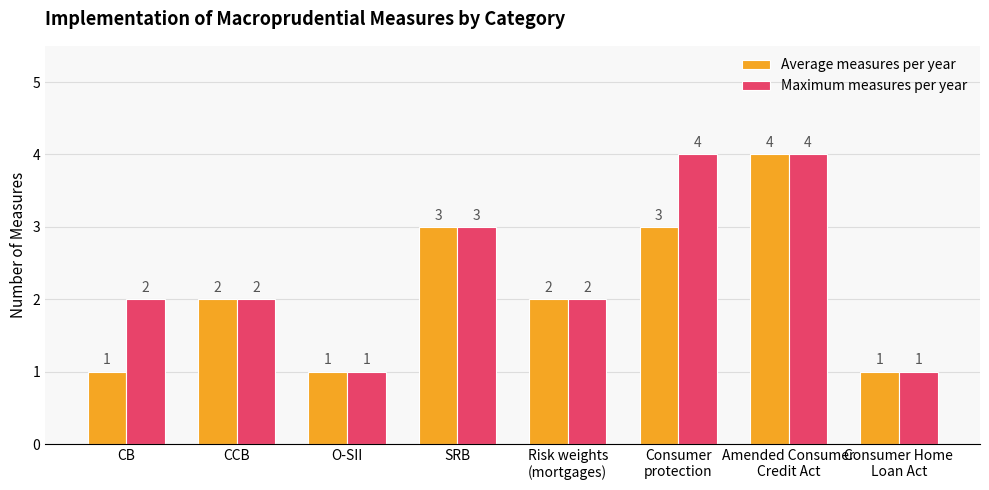

Reading left to right, extract all data points from this chart.

Average measures per year: 1	2	1	3	2	3	4	1
Maximum measures per year: 2	2	1	3	2	4	4	1